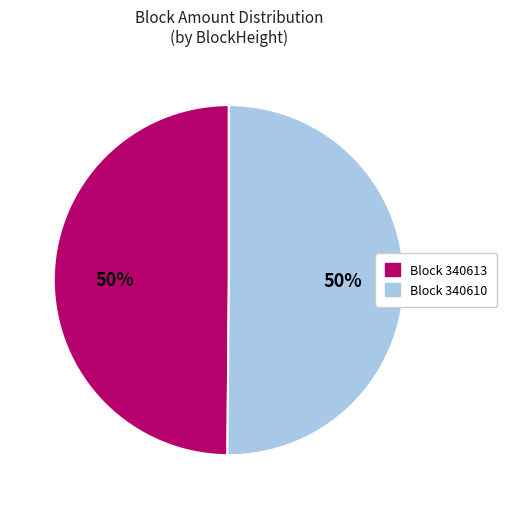

To the nearest percent, what is the difference between the largest and smallest slice percentages?

0%